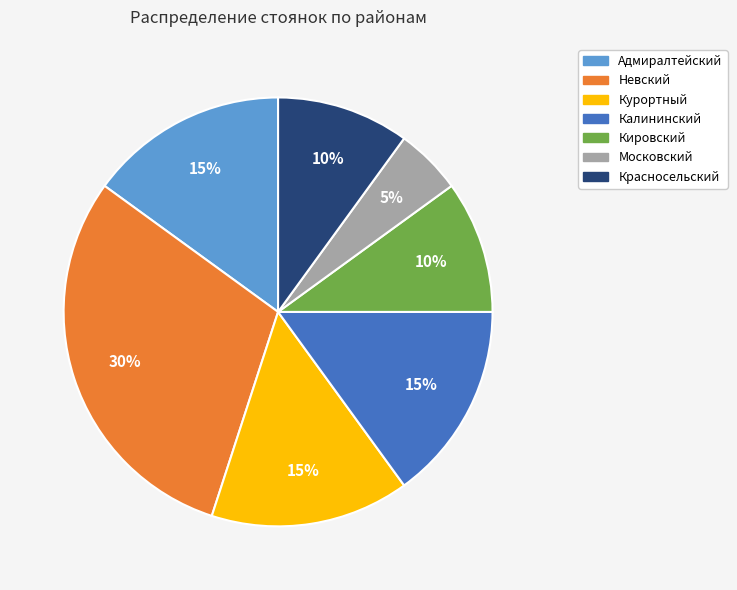

To the nearest percent, what is the average slice percentage?

14%